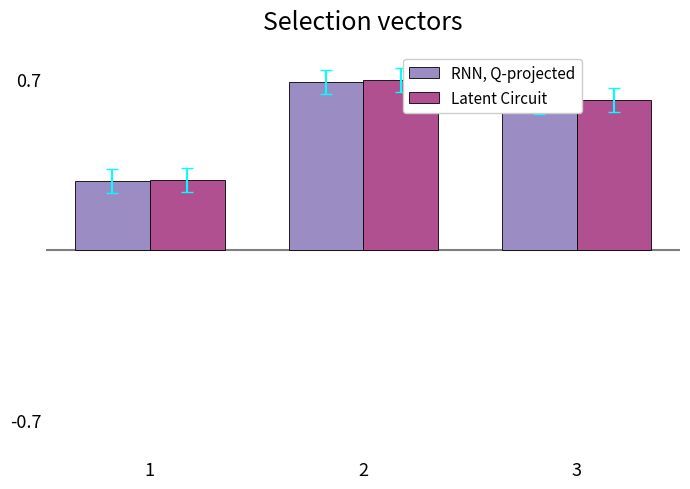

At how many categories does at least one series exceed 0?

3